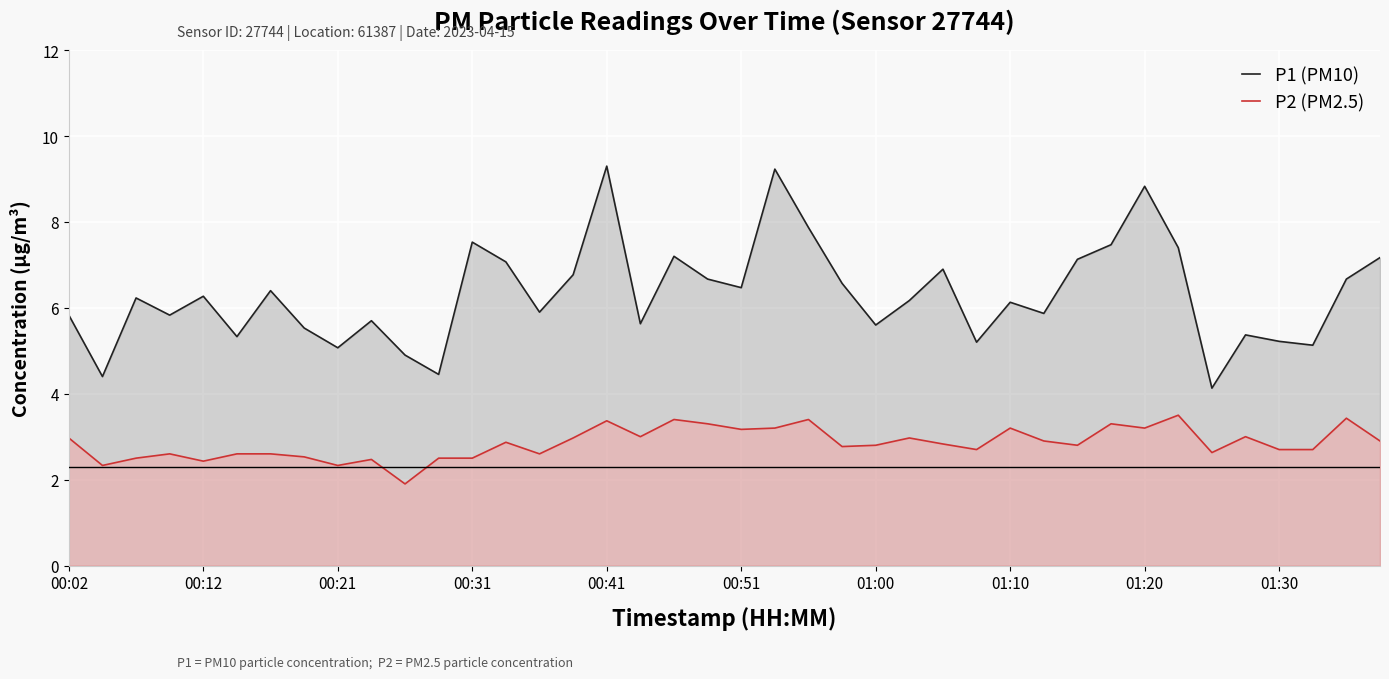

How many lines are shown in the chart?

2